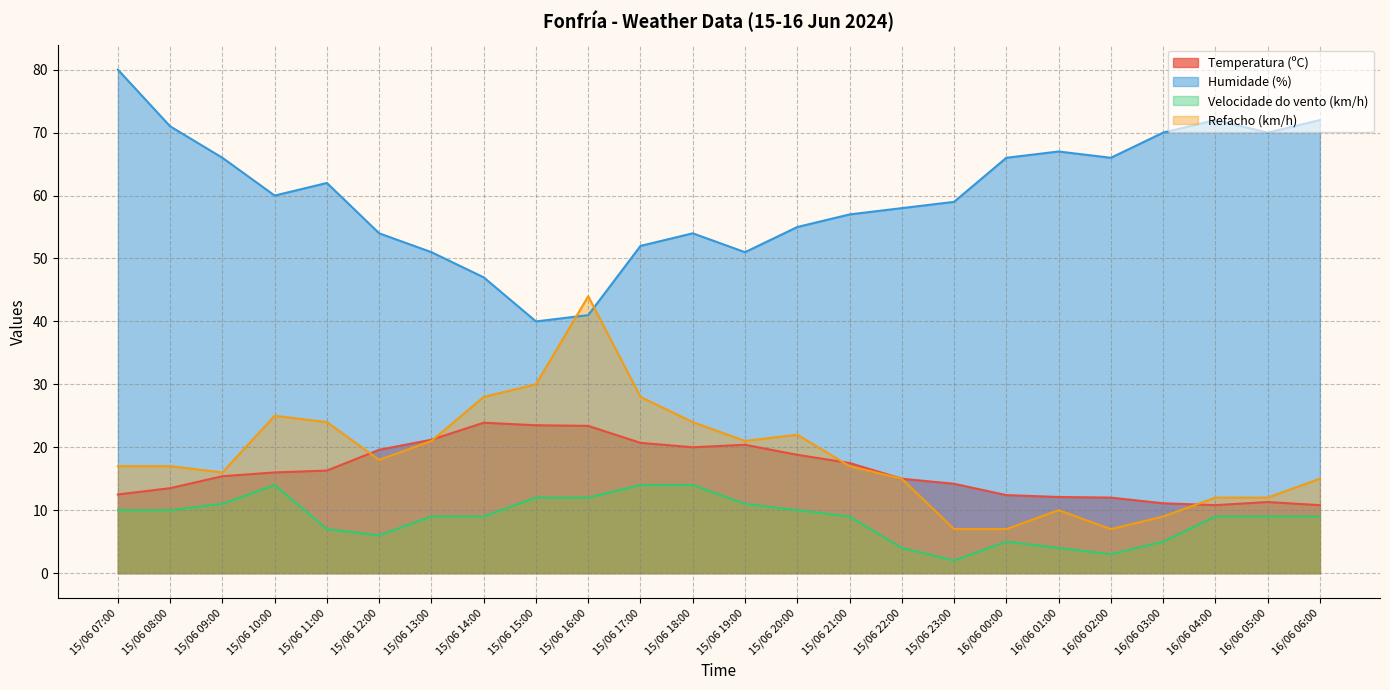

Reading left to right, extract all data points from this chart.

Temperatura (ºC): 12.5	13.5	15.4	16.0	16.3	19.6	21.2	23.9	23.5	23.4	20.7	20.0	20.4	18.8	17.5	15.0	14.2	12.4	12.1	12.0	11.1	10.8	11.3	10.8
Humidade (%): 80.0	71.0	66.0	60.0	62.0	54.0	51.0	47.0	40.0	41.0	52.0	54.0	51.0	55.0	57.0	58.0	59.0	66.0	67.0	66.0	70.0	72.0	70.0	72.0
Velocidade do vento (km/h): 10.0	10.0	11.0	14.0	7.0	6.0	9.0	9.0	12.0	12.0	14.0	14.0	11.0	10.0	9.0	4.0	2.0	5.0	4.0	3.0	5.0	9.0	9.0	9.0
Refacho (km/h): 17.0	17.0	16.0	25.0	24.0	18.0	21.0	28.0	30.0	44.0	28.0	24.0	21.0	22.0	17.0	15.0	7.0	7.0	10.0	7.0	9.0	12.0	12.0	15.0